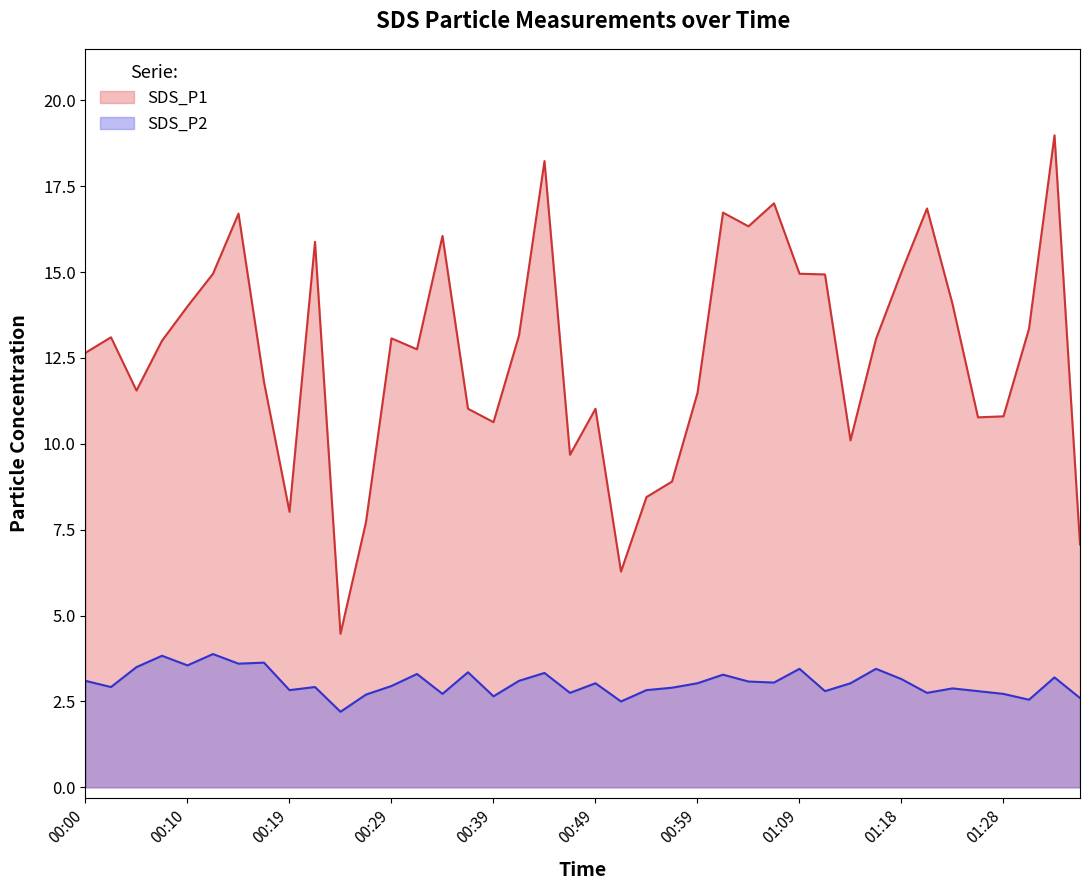

Rank the series at 01:06 from lowest to highest value.

SDS_P2, SDS_P1